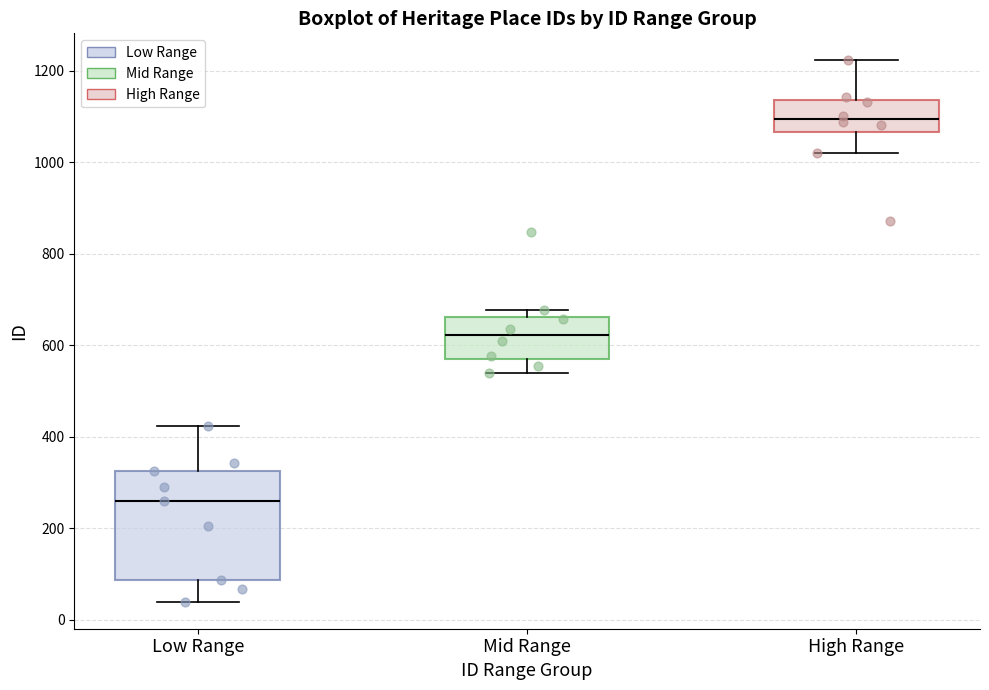

Which box has the highest median line?

High Range